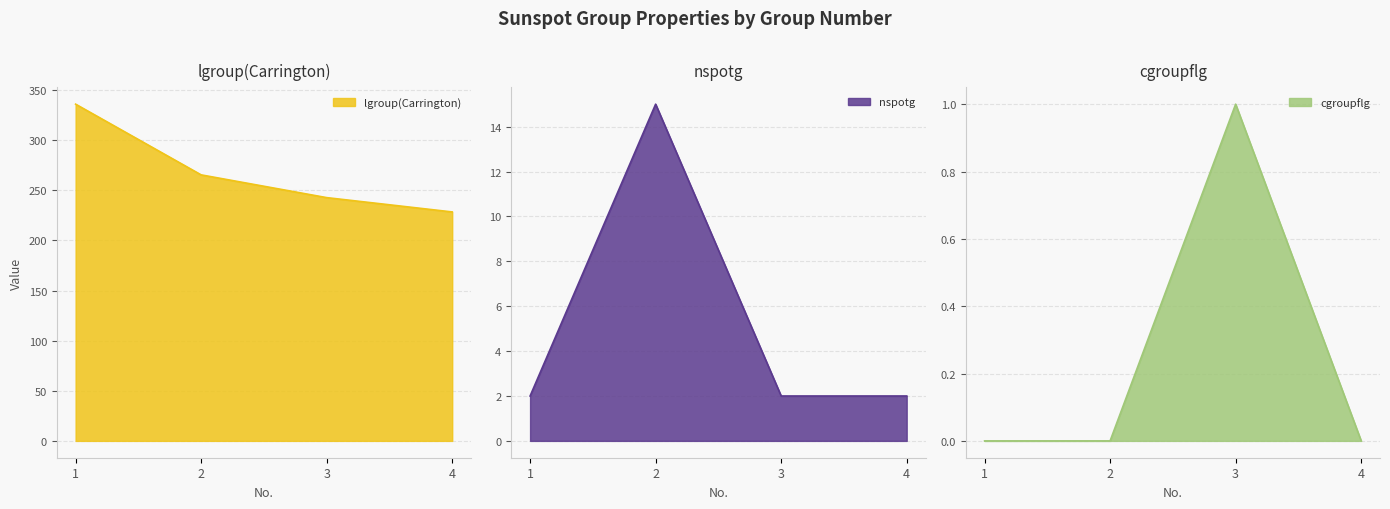

True or false: nspotg and cgroupflg intersect in this chart.

False